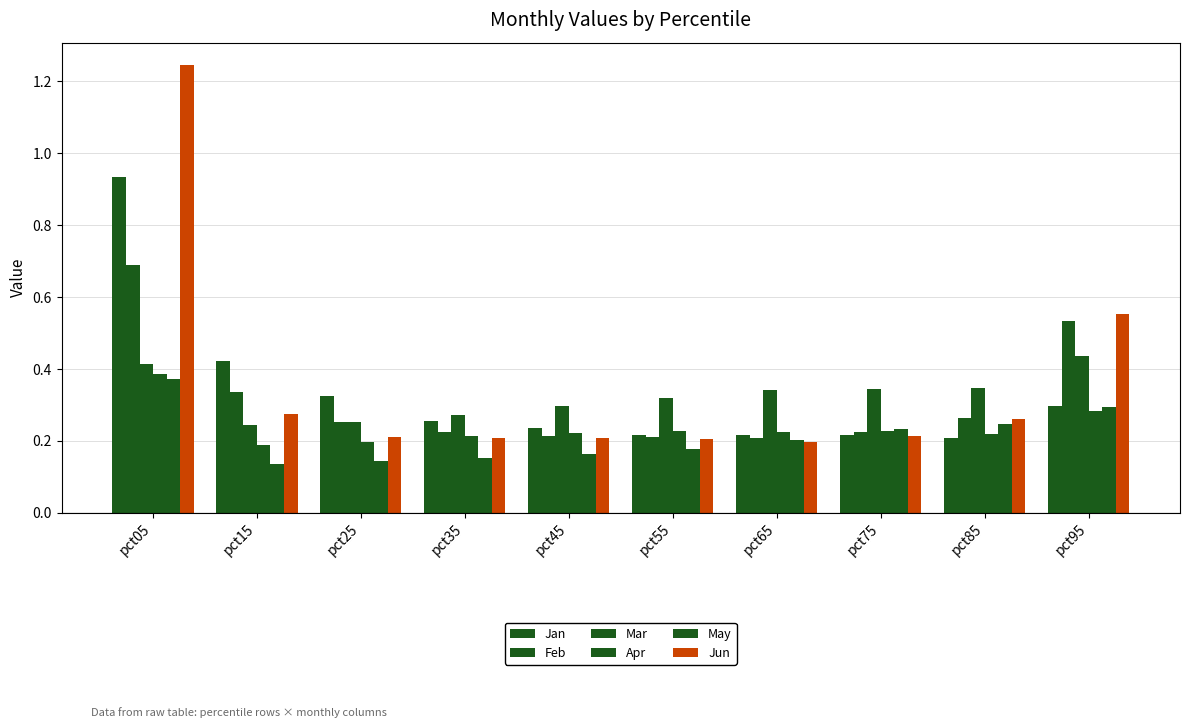

Is it true that Feb equals 0.3 at pct55?

False